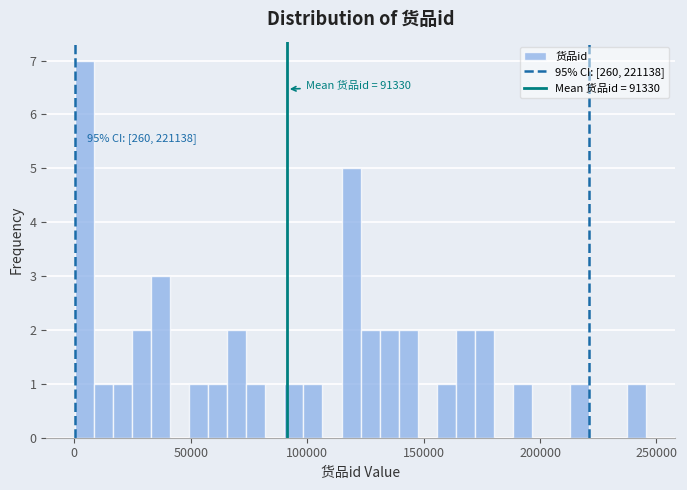

Read against the x-axis, roughly where is the centre of the tallest bar?

5000